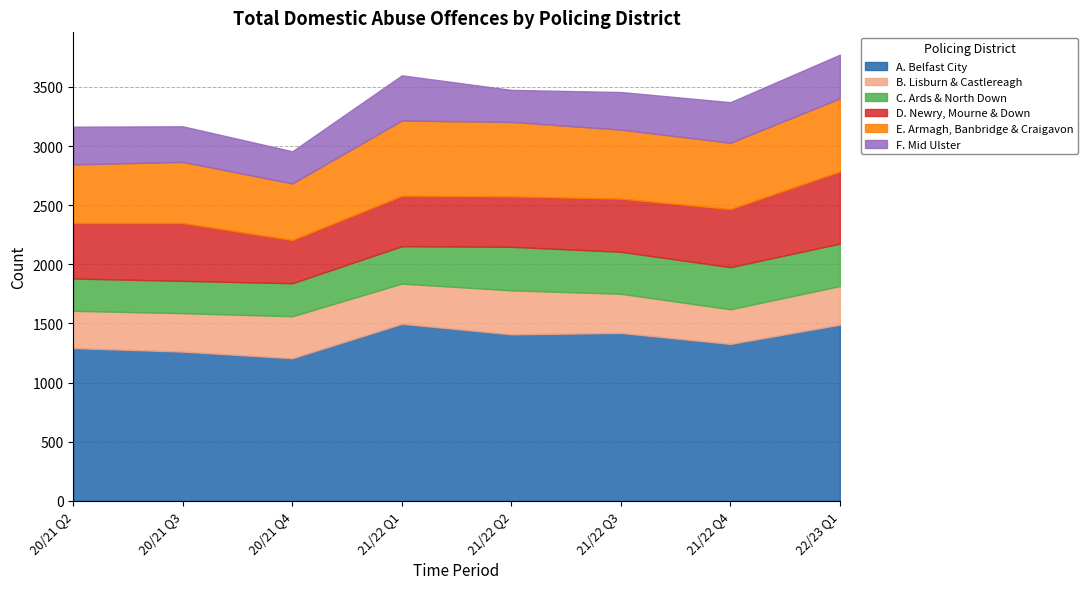

At which category is the sum across all series the highest?

22/23 Q1